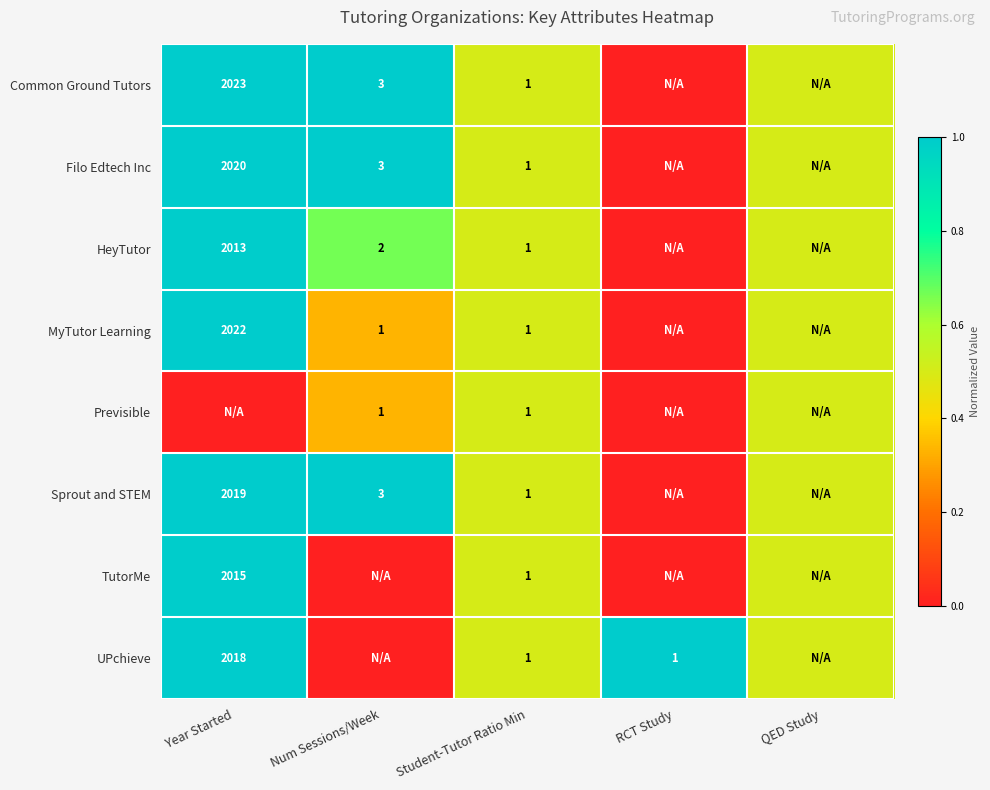

Is it true that MyTutor Learning equals 0.3 at Student-Tutor Ratio Min?

False